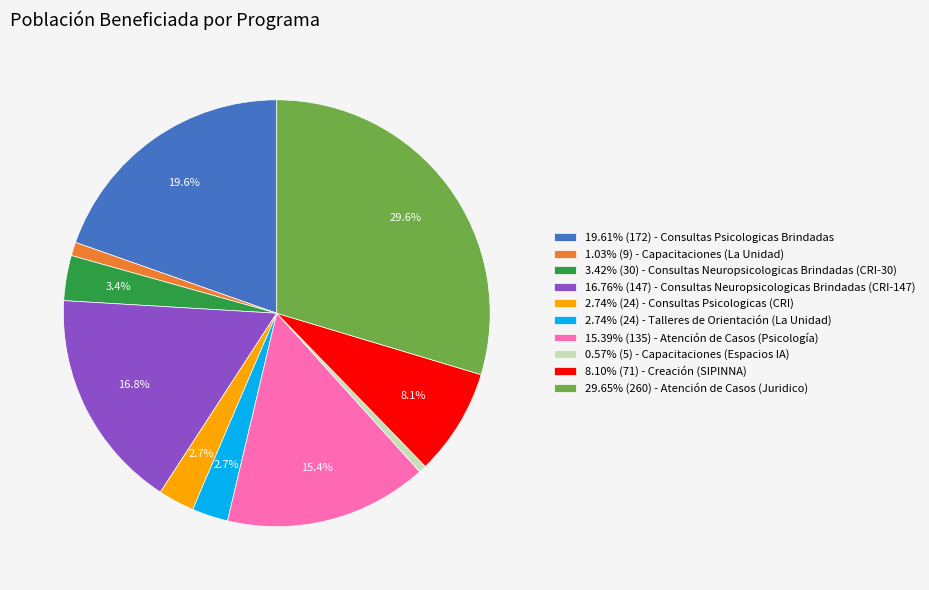

Do 8.10% (71) - Creación (SIPINNA) and 2.74% (24) - Consultas Psicologicas (CRI) together represent more than half of the pie?

No